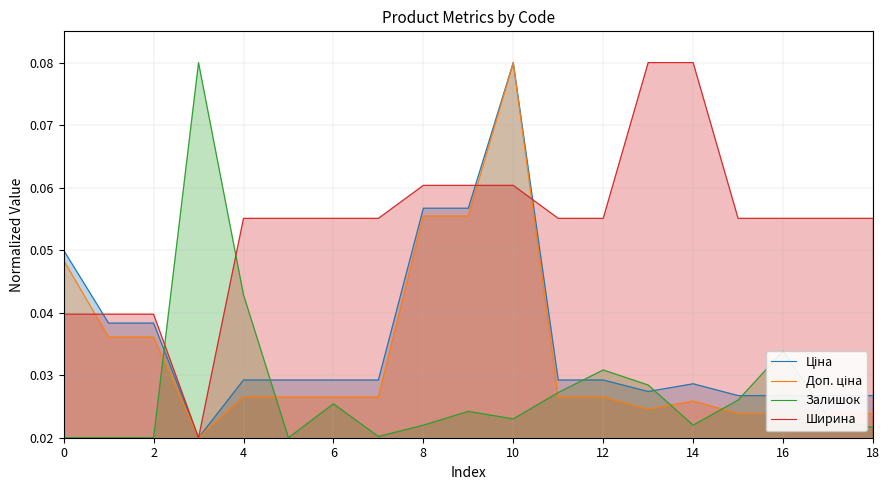

How many lines are shown in the chart?

4